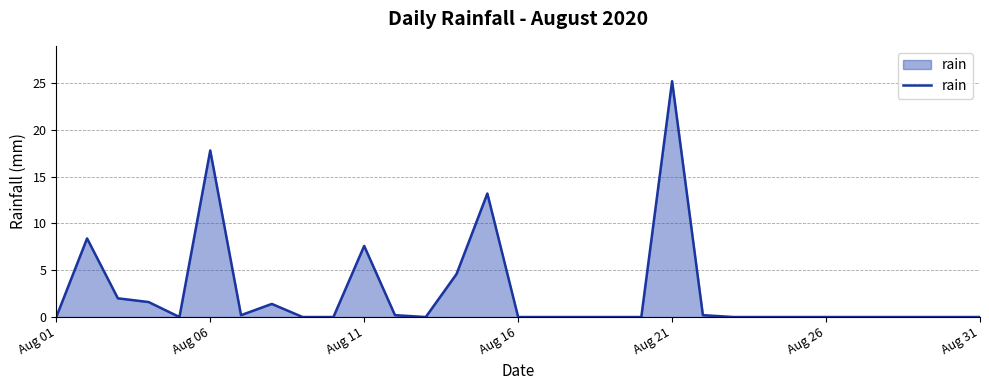

What is the greatest value displayed?

25.2